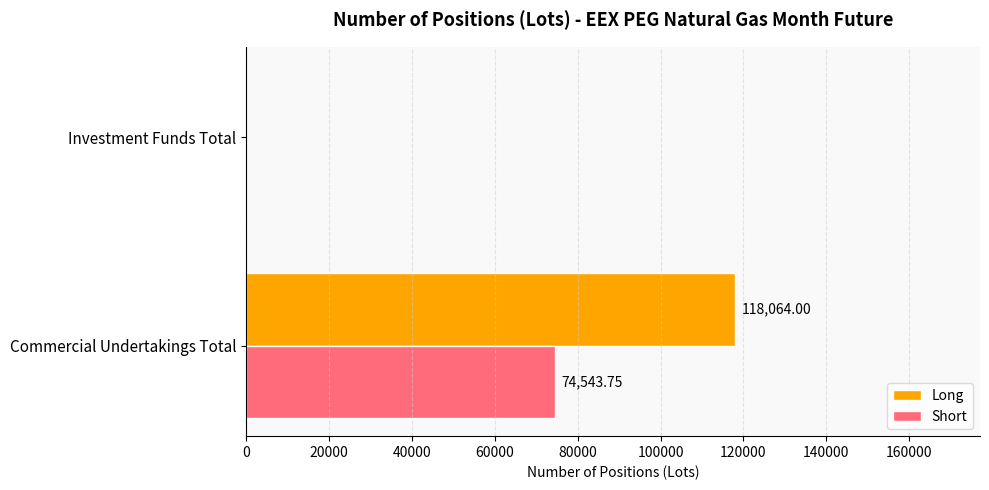

Which series has the largest range (max minus min)?

Long